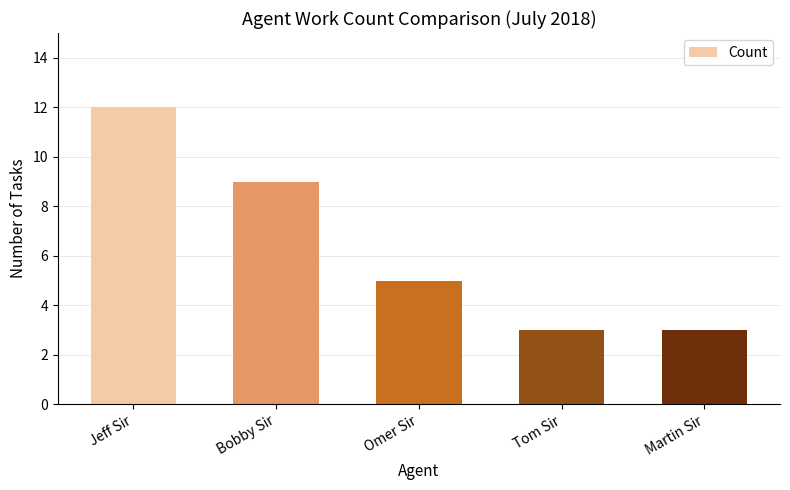

What is the sum of the values at Martin Sir and Omer Sir?

8